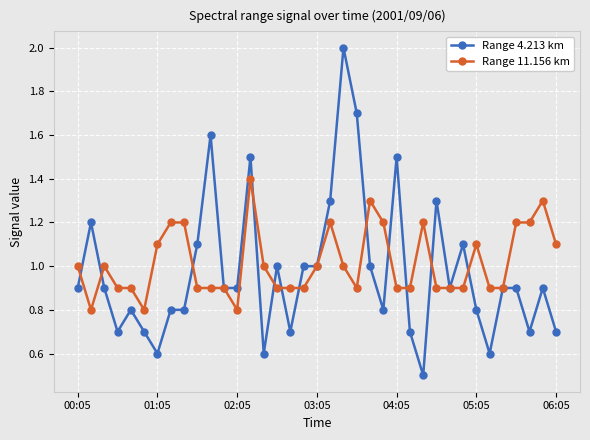

How many lines are shown in the chart?

2